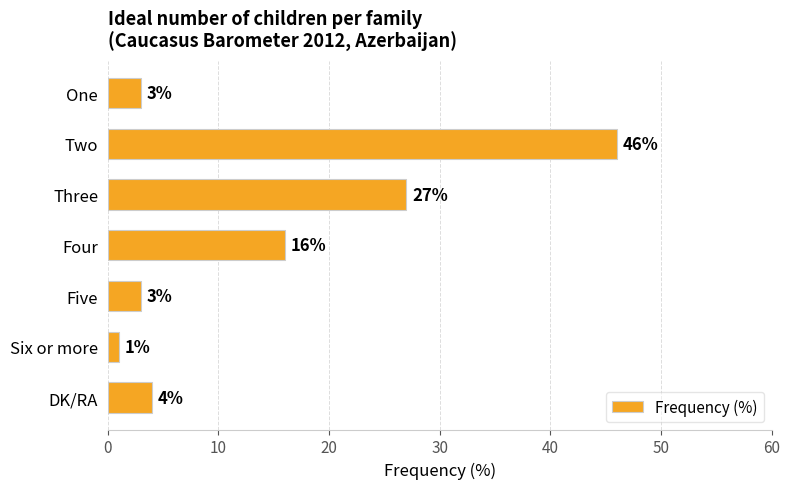

Approximately how many times larger is the value at Six or more compared to One?

0.3